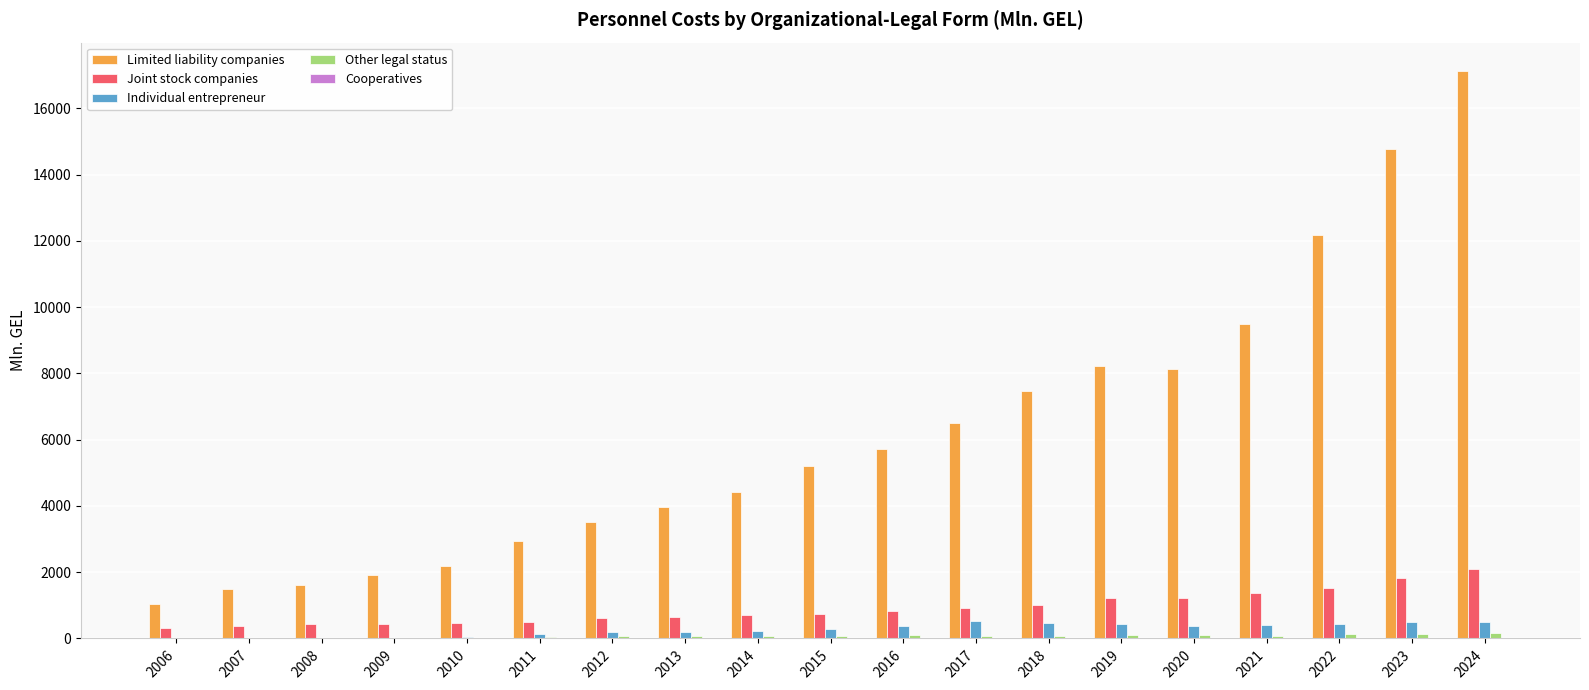

Is it true that Individual entrepreneur equals 123.0 at 2011?

True